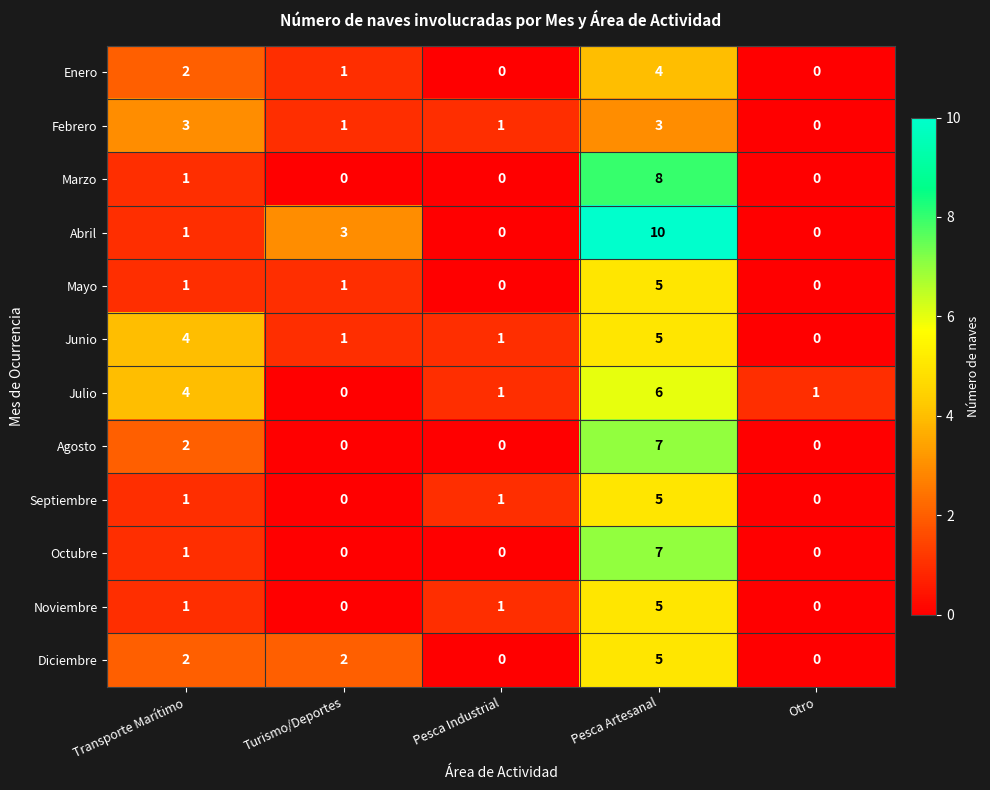

What is the difference between the maximum and minimum values in the Septiembre series?

5